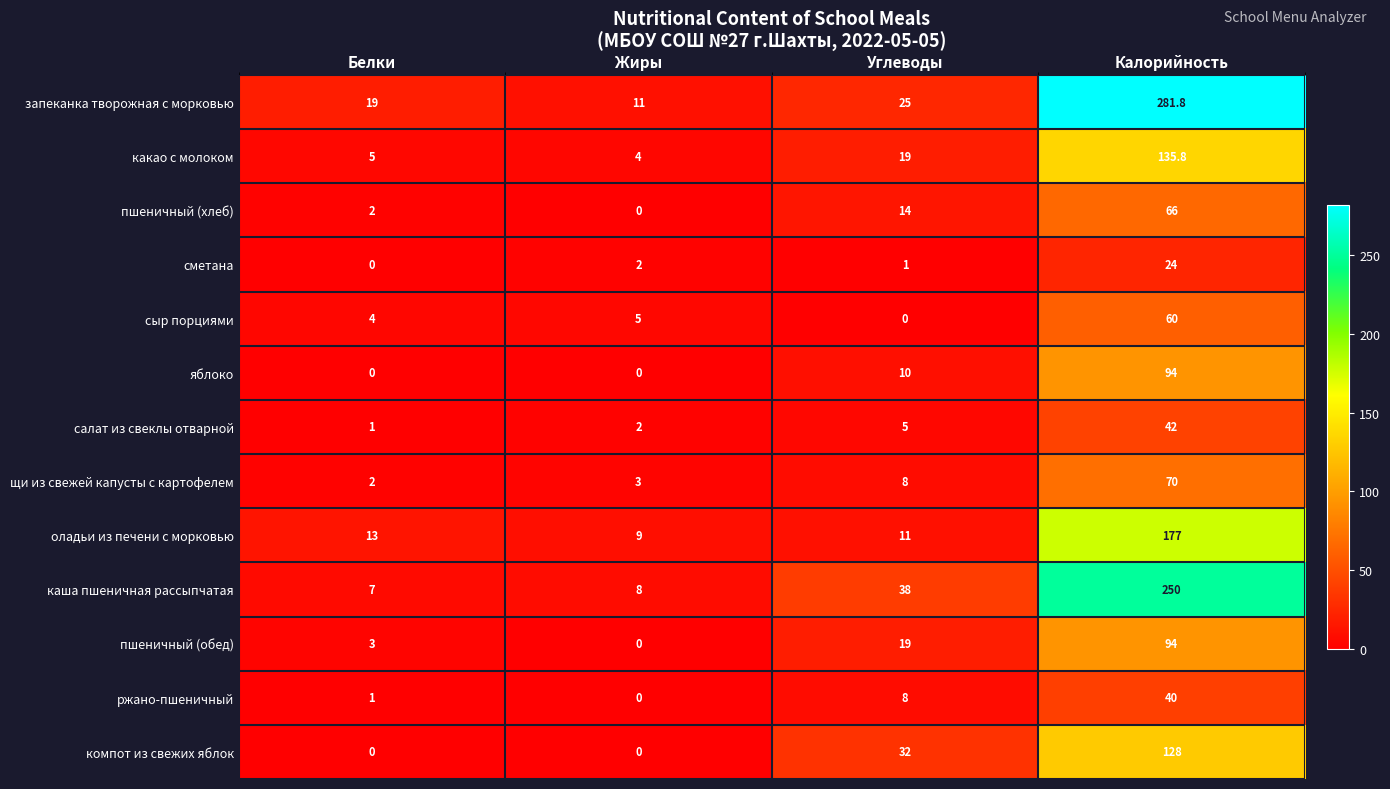

At which category is the sum across all series the highest?

Калорийность